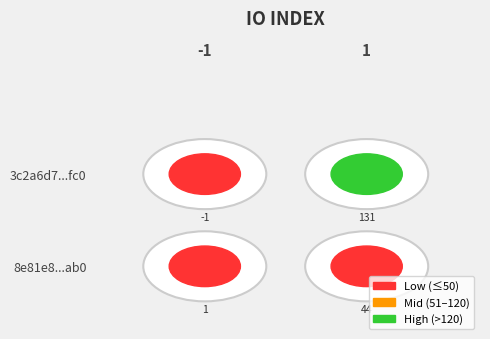

At which category is the sum across all series the highest?

1